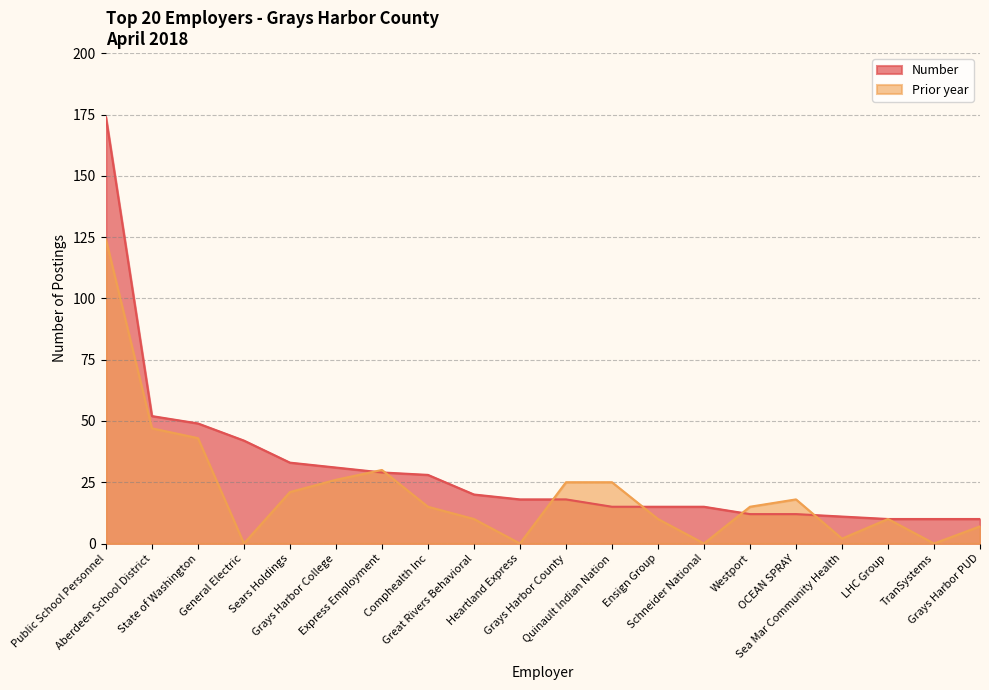

Reading left to right, extract all data points from this chart.

Number: 174	52	49	42	33	31	29	28	20	18	18	15	15	15	12	12	11	10	10	10
Prior year: 124	47	43	0	21	26	30	15	10	0	25	25	10	0	15	18	2	10	0	7